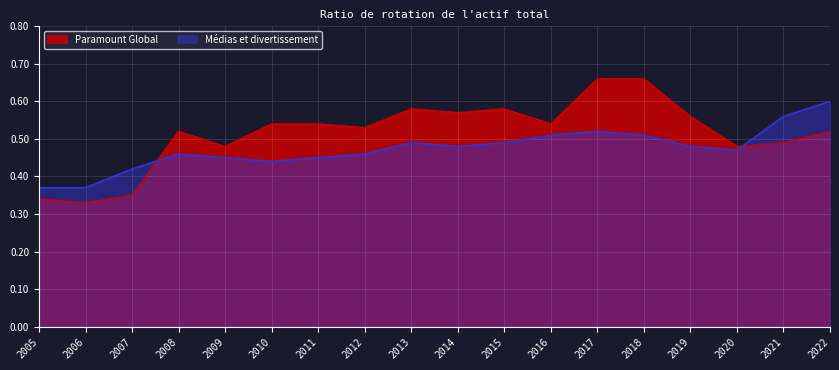

At which label is Paramount Global closest to 0?

2006